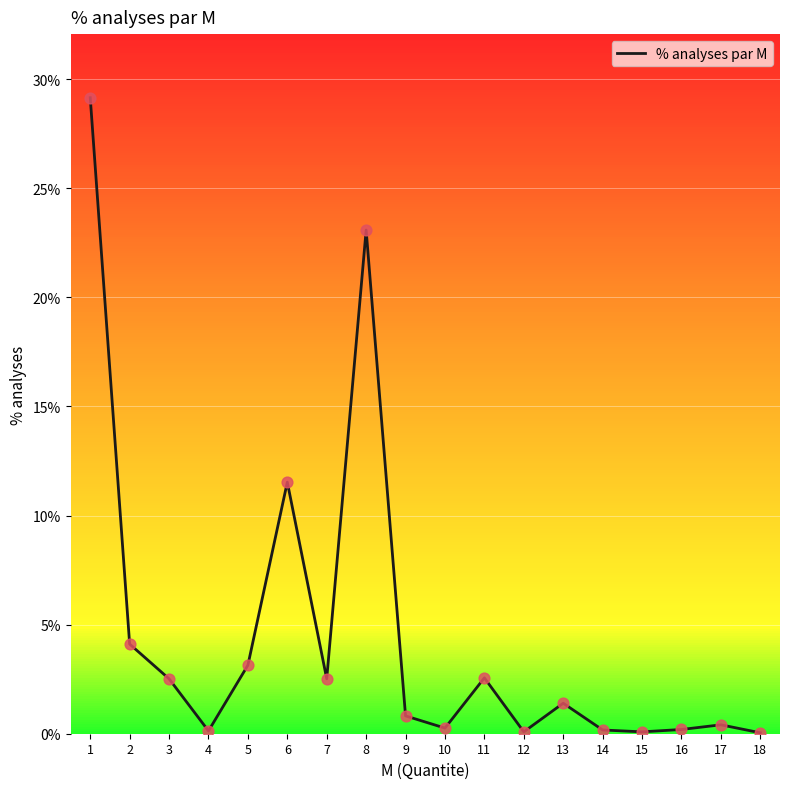

Between 1 and 9, which is larger?

1